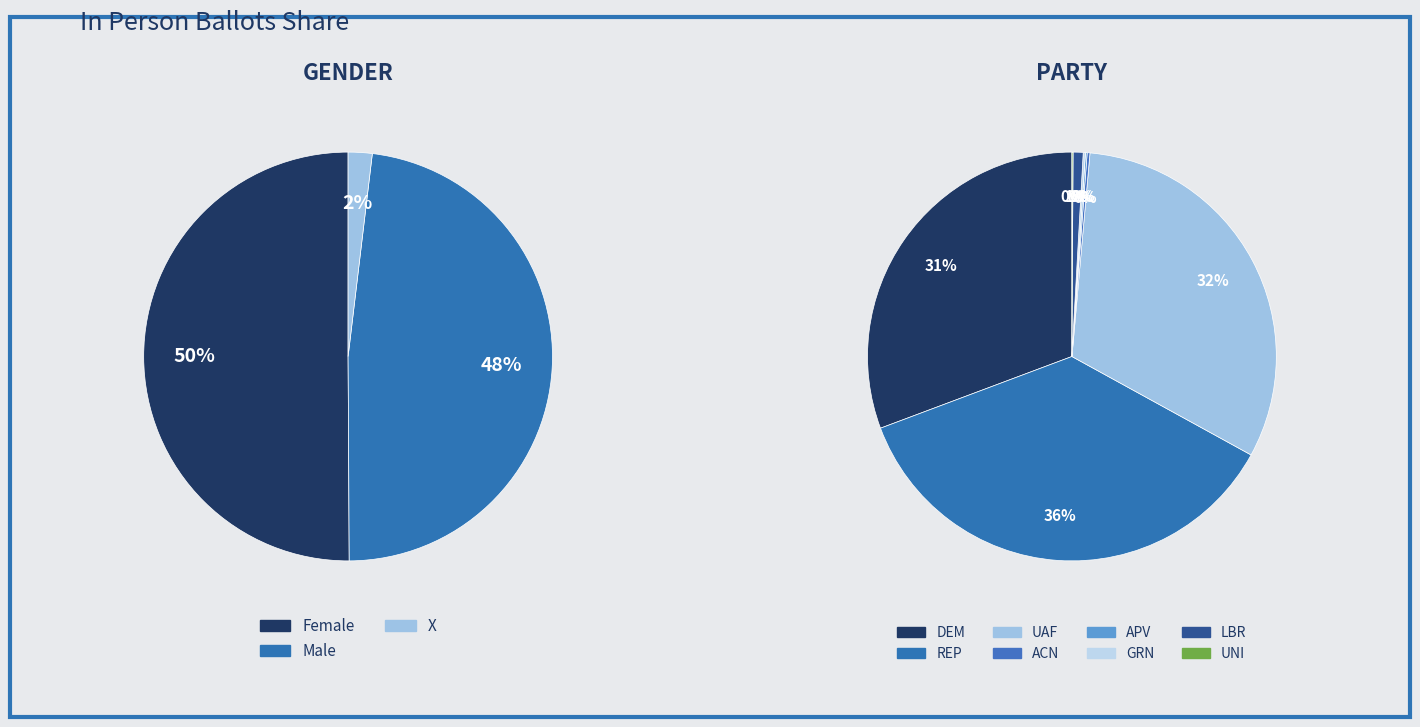

Is it true that X is 2% of the pie?

True